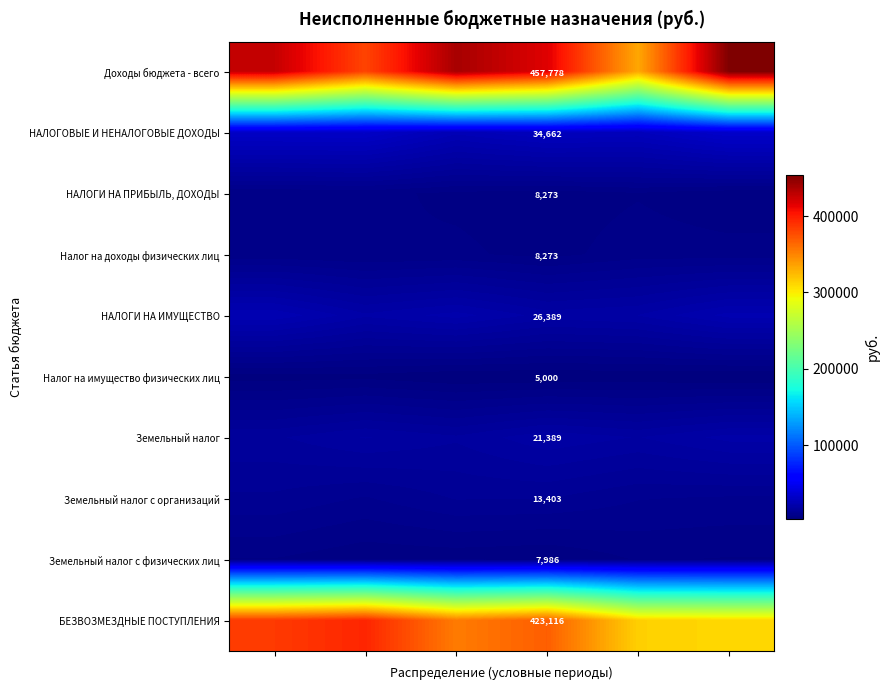

List the series in order of their peak value, lowest first.

Налог на имущество физических лиц, Земельный налог с физических лиц, НАЛОГИ НА ПРИБЫЛЬ, ДОХОДЫ, Налог на доходы физических лиц, Земельный налог с организаций, Земельный налог, НАЛОГИ НА ИМУЩЕСТВО, НАЛОГОВЫЕ И НЕНАЛОГОВЫЕ ДОХОДЫ, БЕЗВОЗМЕЗДНЫЕ ПОСТУПЛЕНИЯ, Доходы бюджета - всего